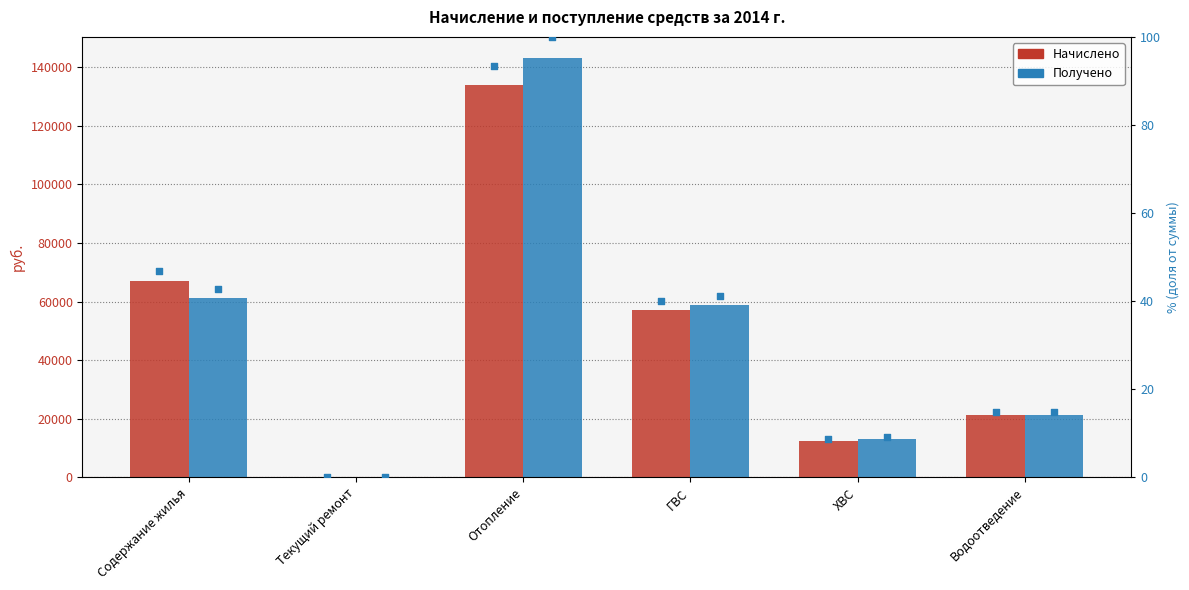

What are all the series names shown in the legend?

Начислено, Получено